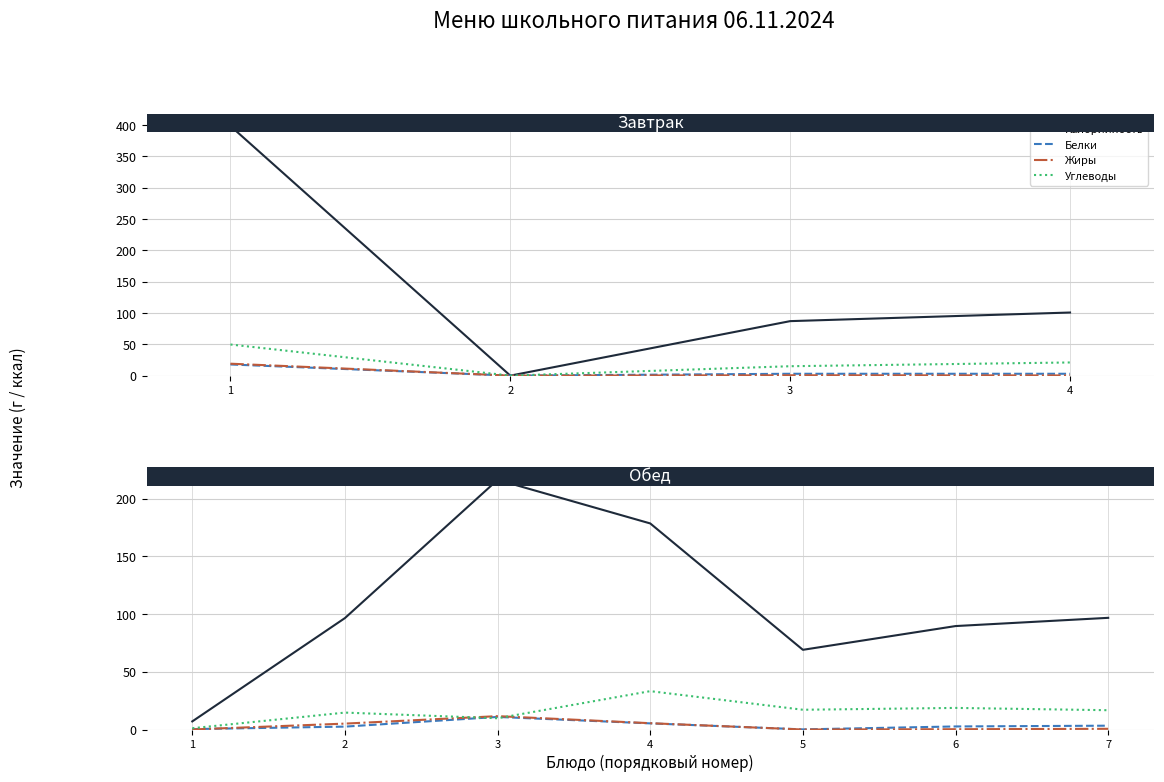

At how many categories does at least one series exceed 41?

6